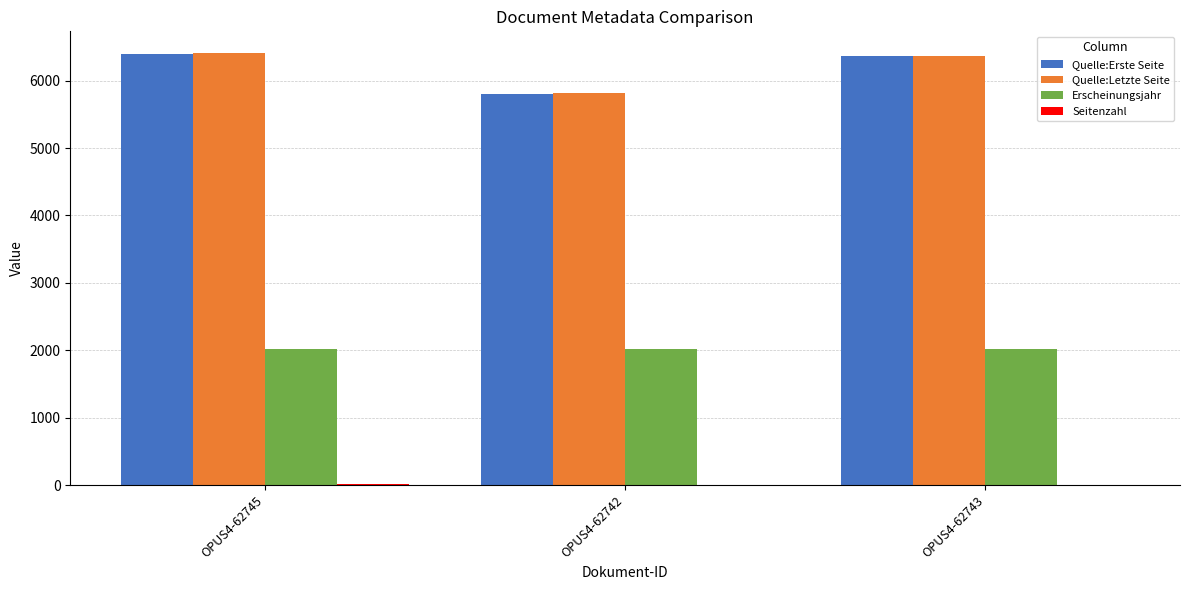

Is it true that Erscheinungsjahr equals 2024 at OPUS4-62743?

True